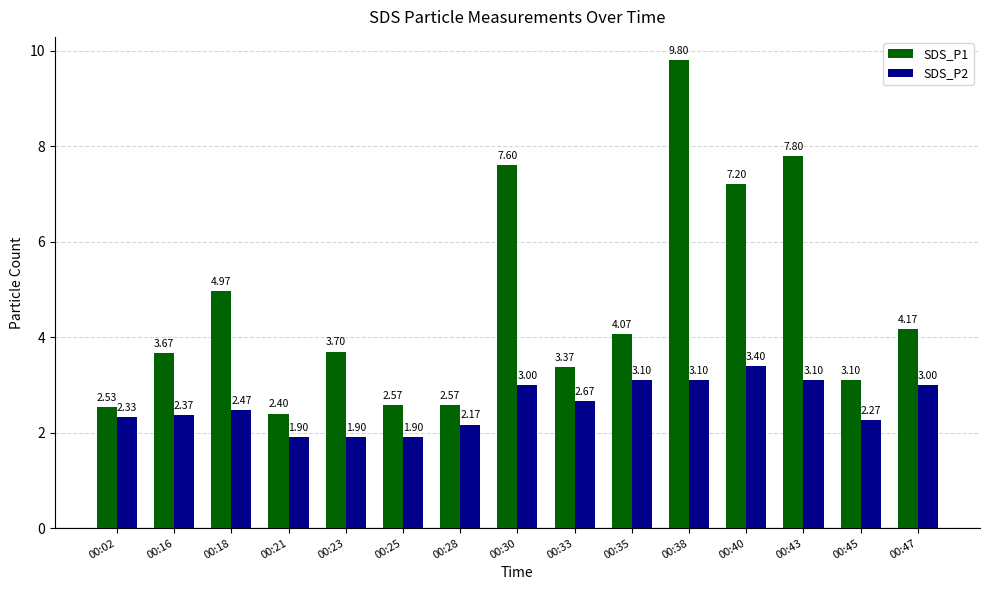

What is the difference between the maximum and minimum values in the SDS_P2 series?

1.5